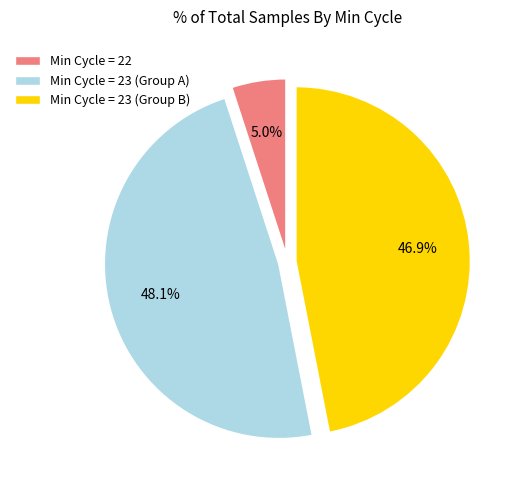

Rank the categories by value from highest to lowest.

Min Cycle = 23 (Group A), Min Cycle = 23 (Group B), Min Cycle = 22